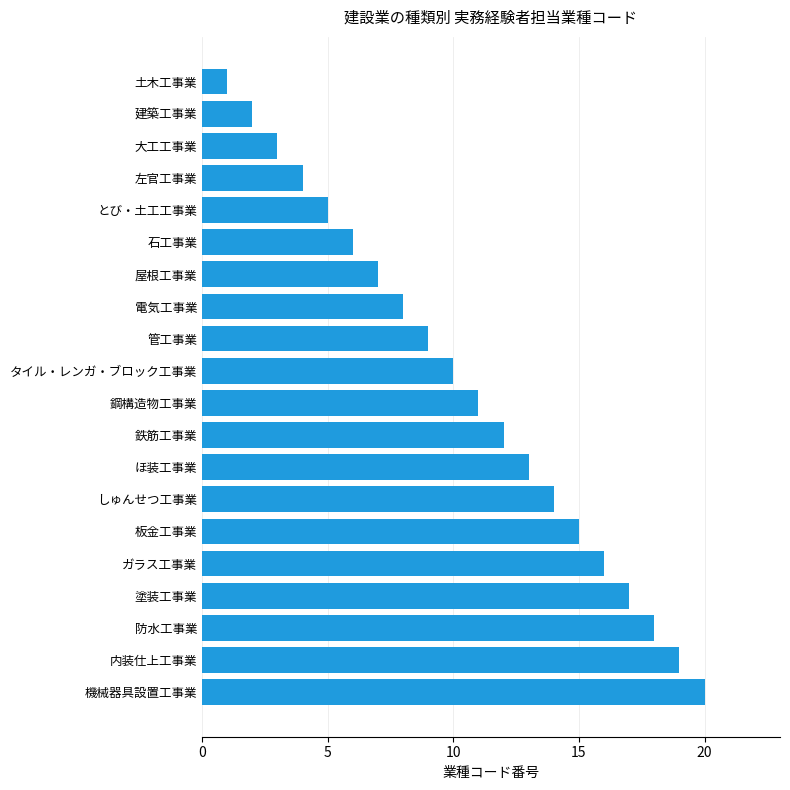

How many bars are there in total?

20